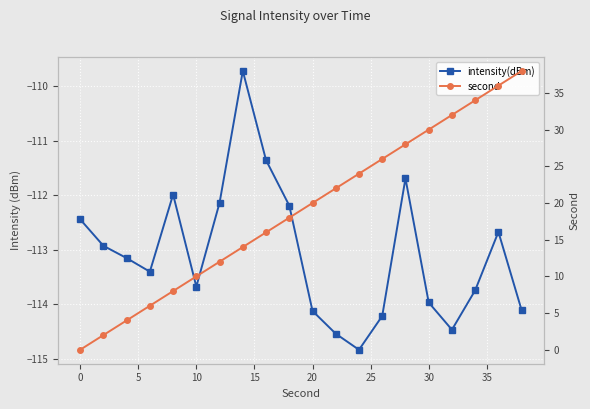

Which series has the widest spread of values?

second